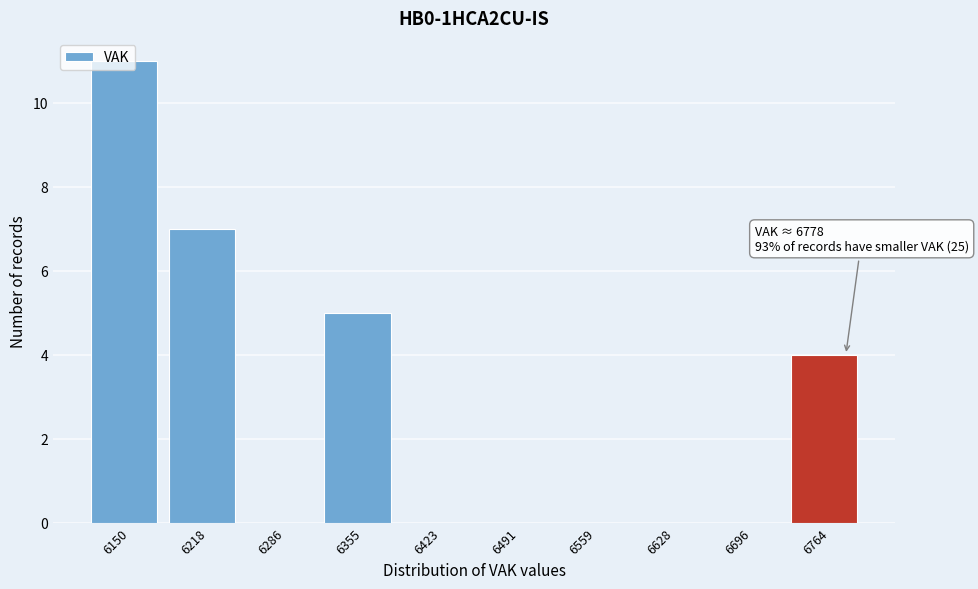

Over which range of the x-axis is the bar tallest?

6120 to 6180